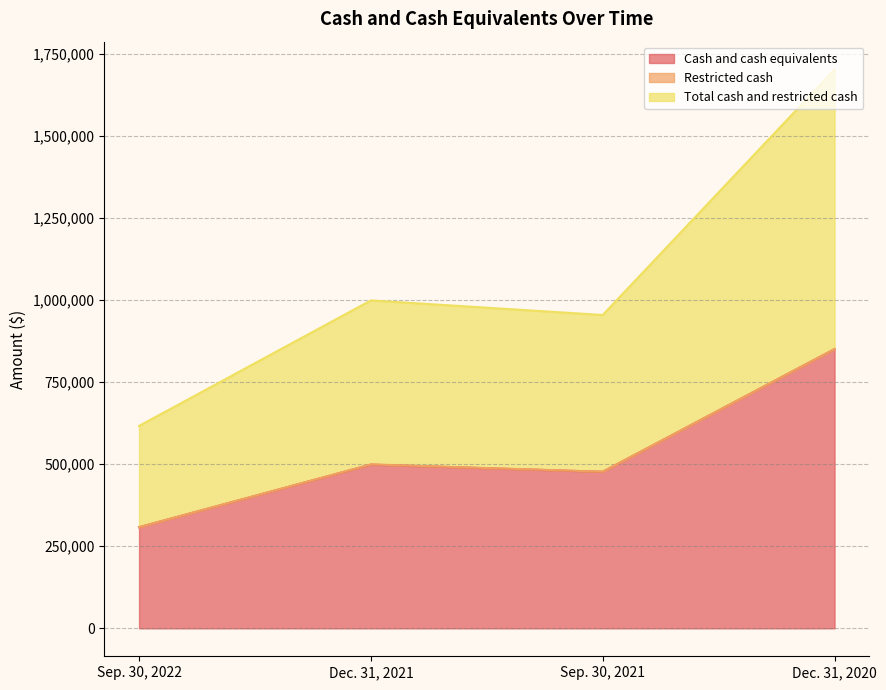

Which series has the largest range (max minus min)?

Total cash and restricted cash